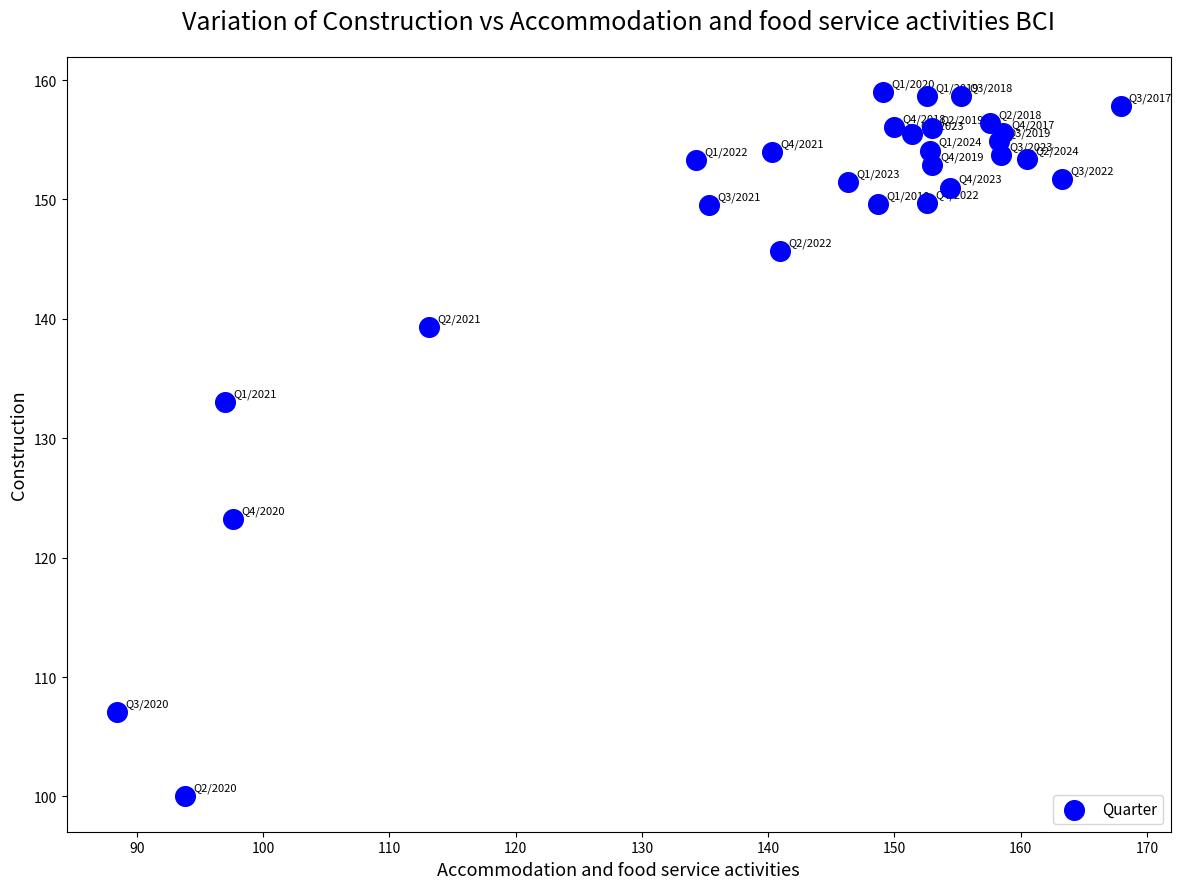

What Y value in the scatter plot is closest to 129?

133.0